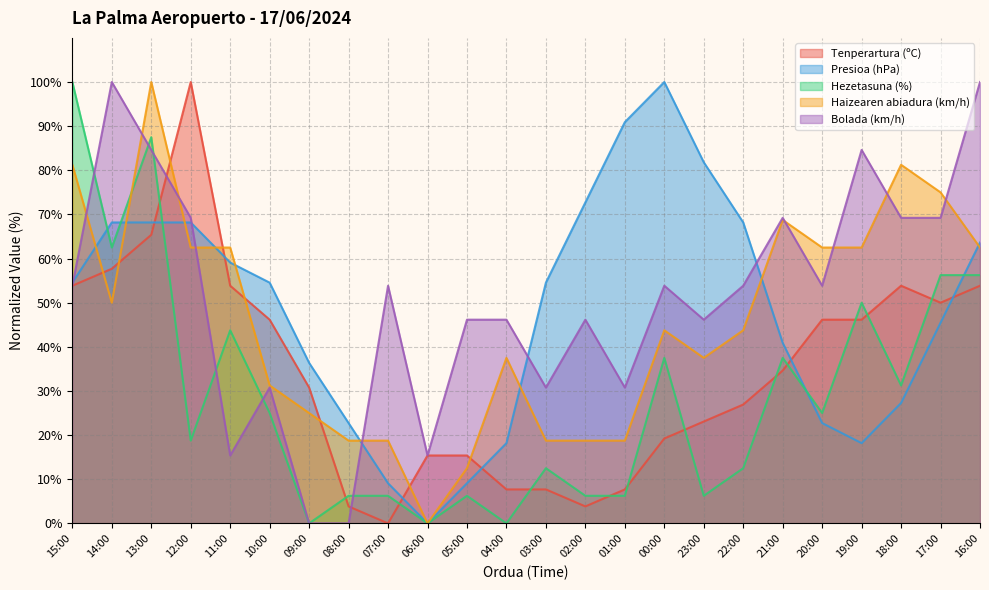

Does the chart display data point markers on the line(s)?

No